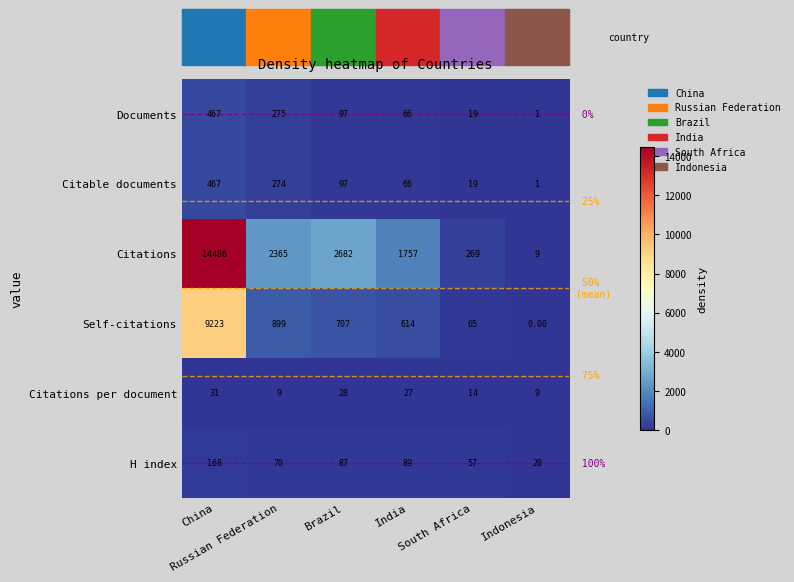

Which series has the largest total across all categories?

Citations